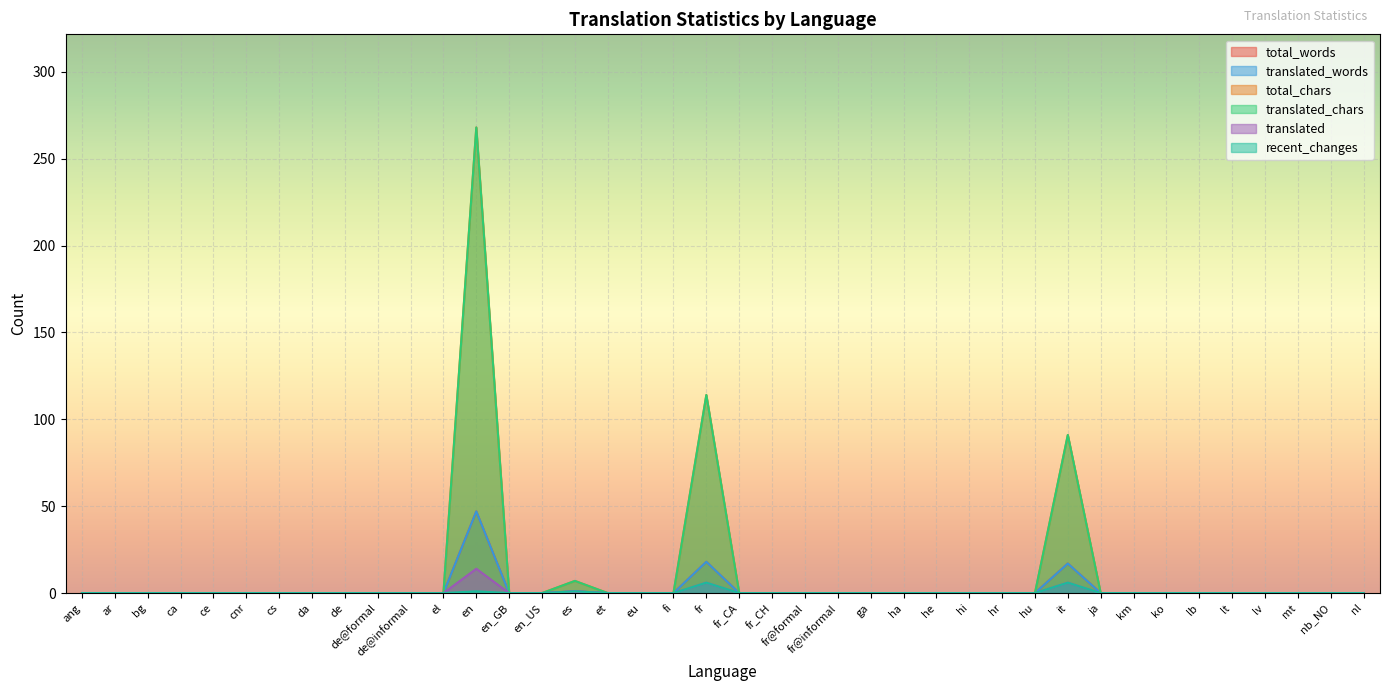

How many distinct data groups are displayed?

6